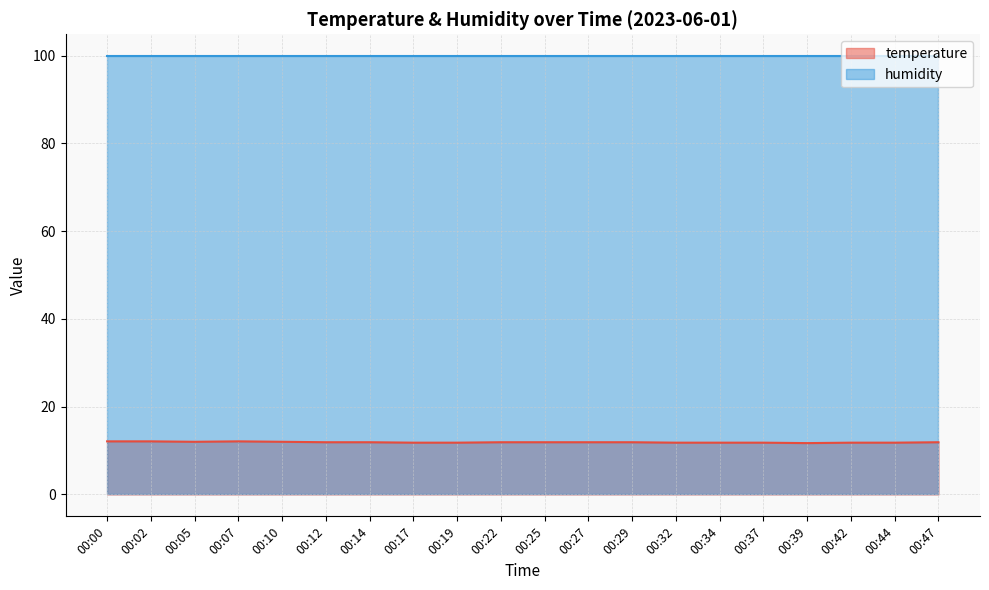

Does the chart have visible grid lines?

Yes